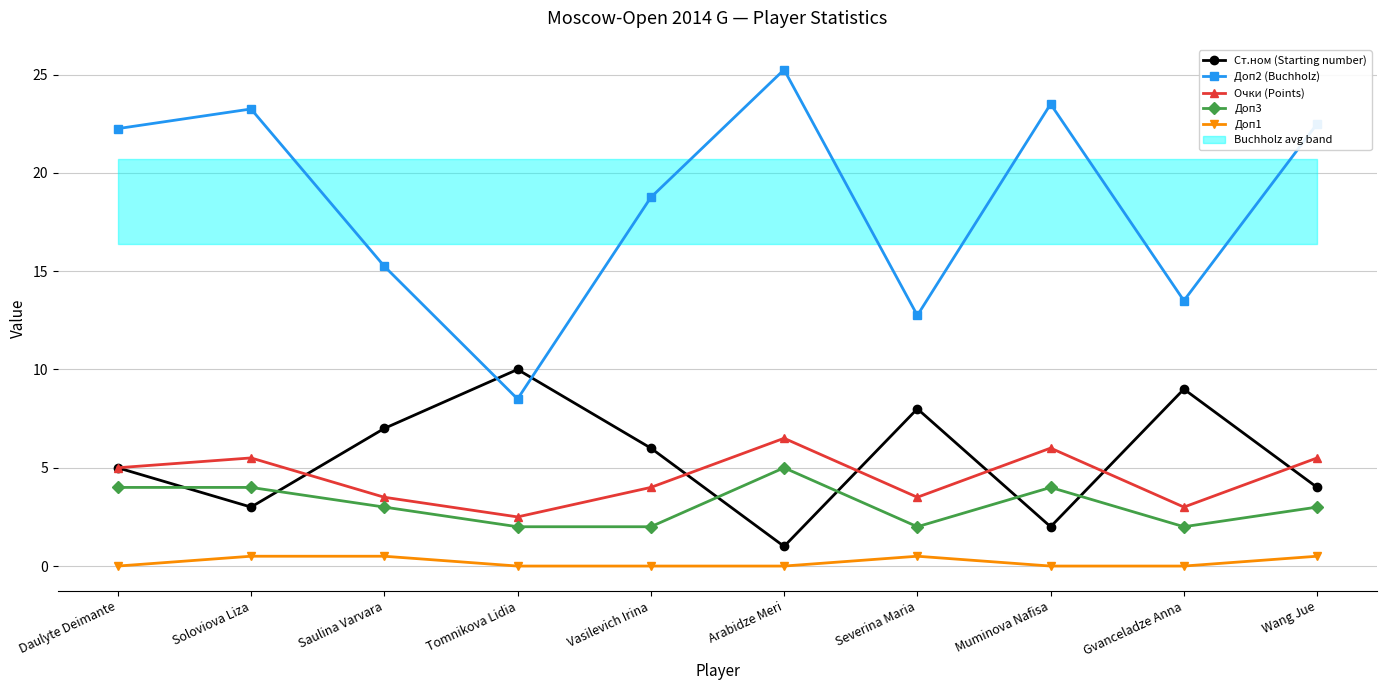

Which series has the largest total across all categories?

Доп2 (Buchholz)